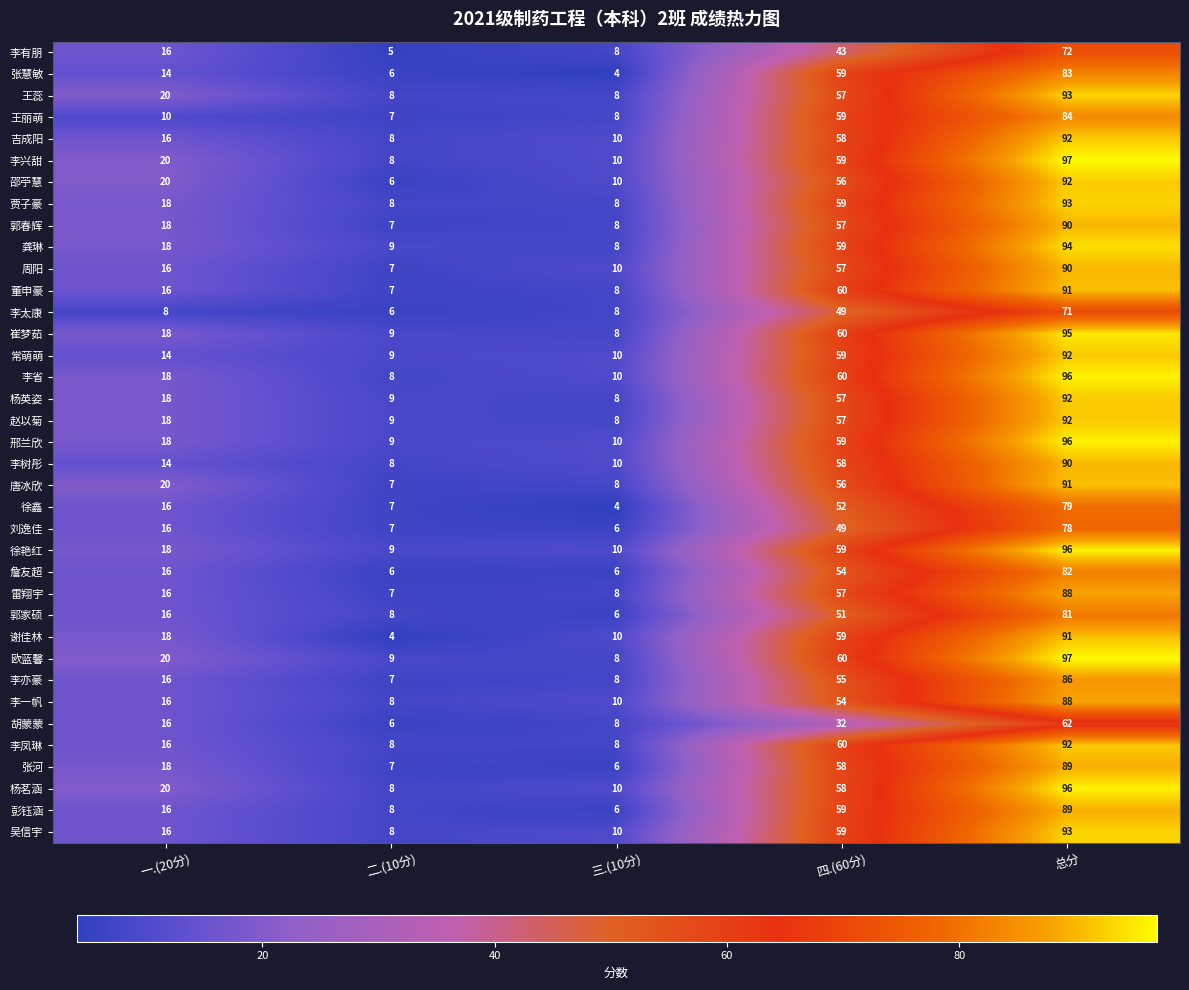

What is the spread (max minus min) of values at 四.(60分)?

28